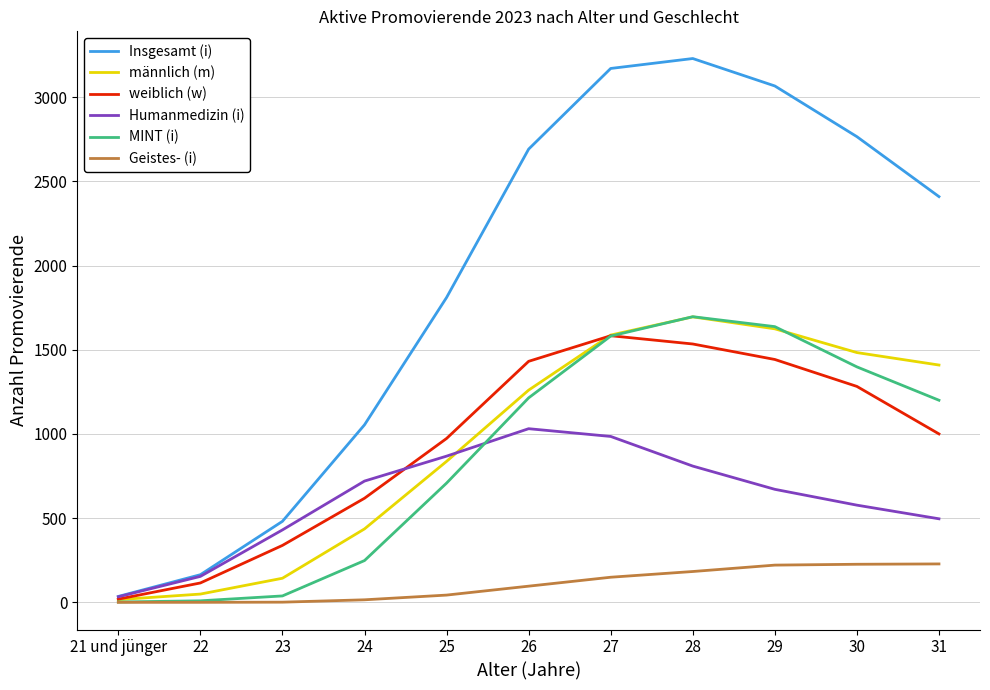

Where is the first local maximum for Insgesamt (i)?

28